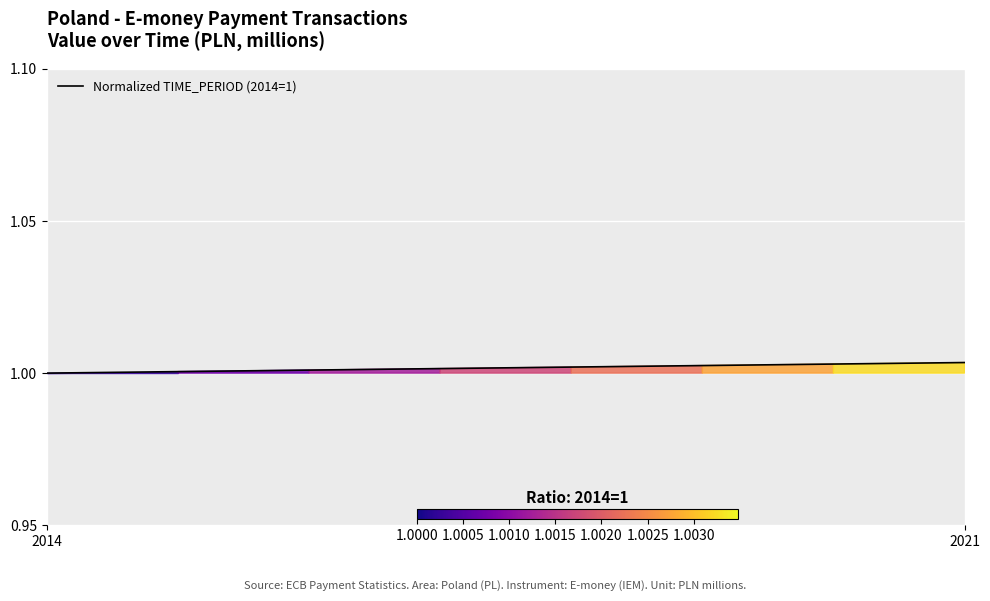

How many categories are shown in the chart?

8